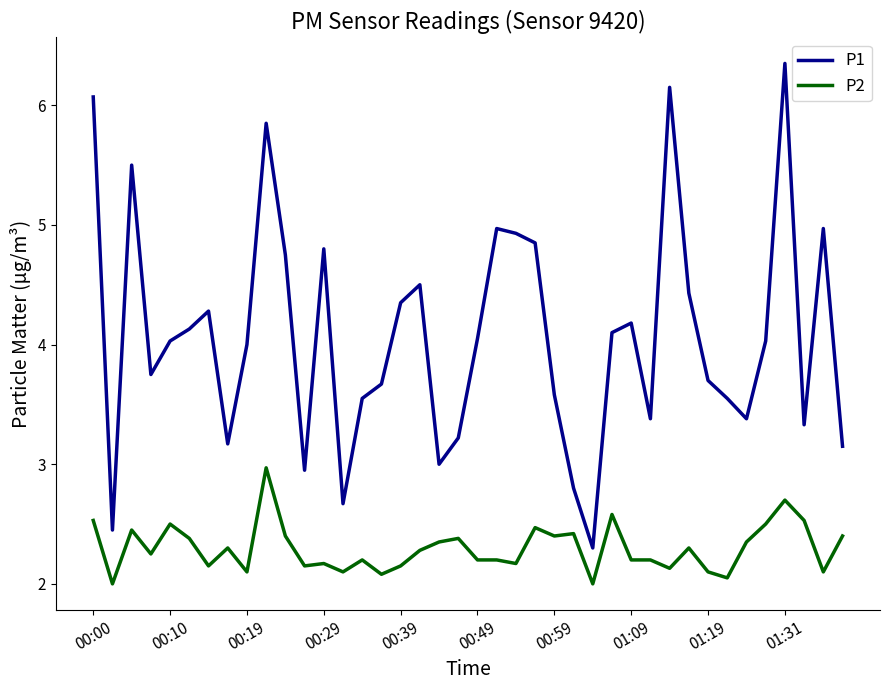

Which series has the widest spread of values?

P1